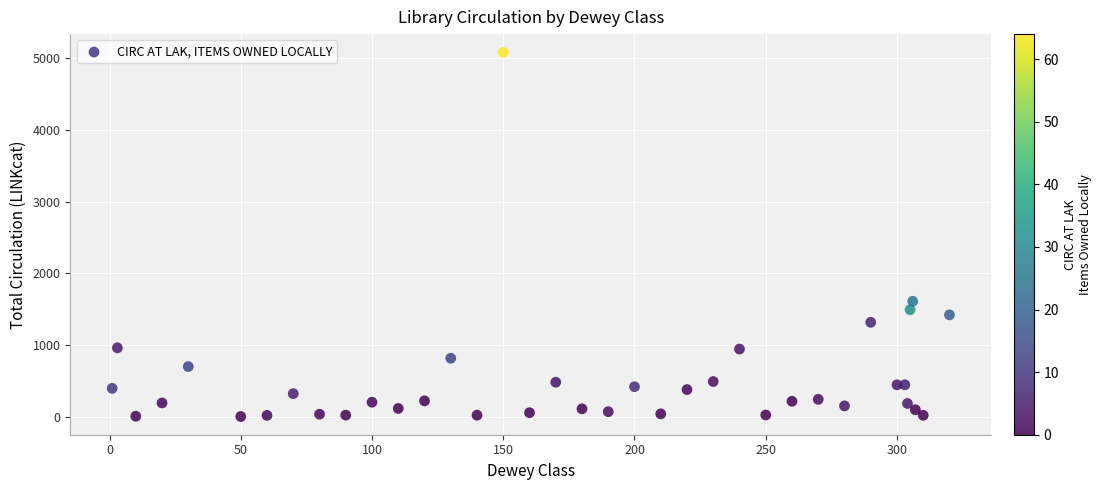

What Y value in the scatter plot is closest to 2543?

1613